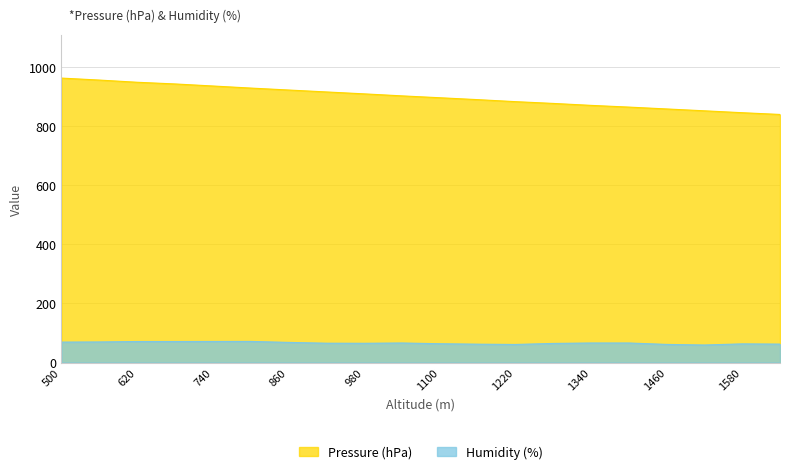

How many values in the Pressure (hPa) series exceed 901?

10